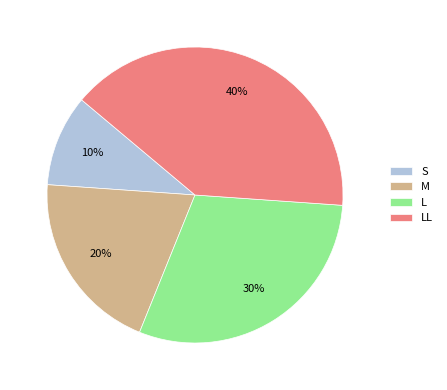

Is it true that M is 6% of the pie?

False